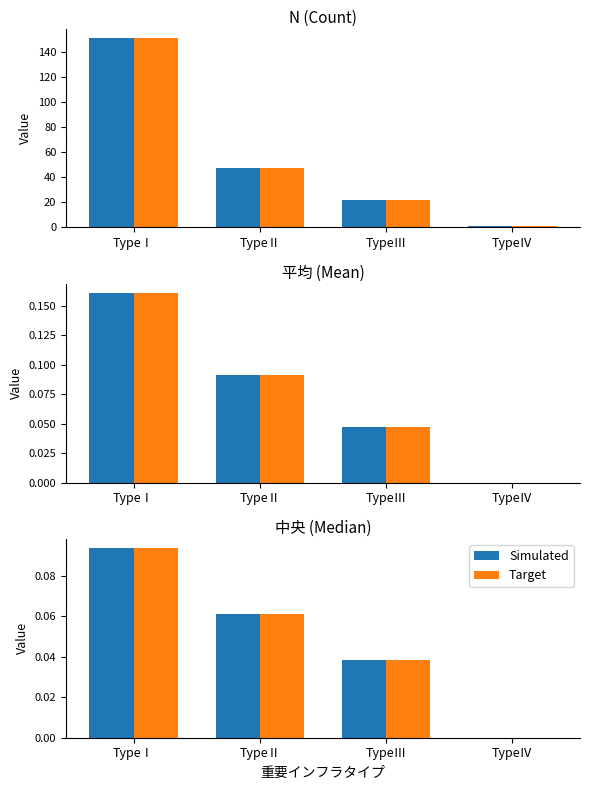

What is the label of the 3rd bar from the right?

TypeⅡ